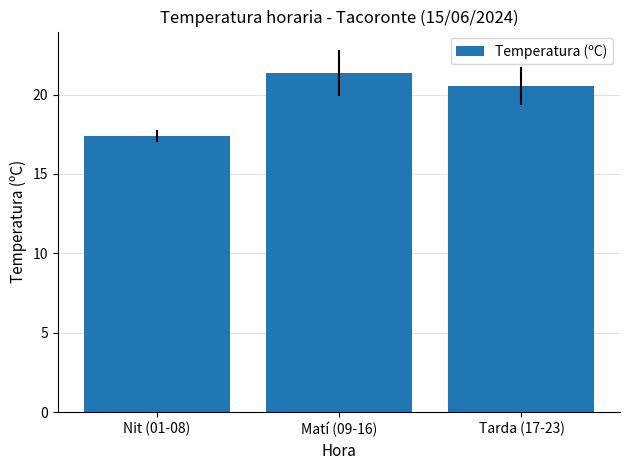

Reading left to right, extract all data points from this chart.

17.4	21.4	20.5